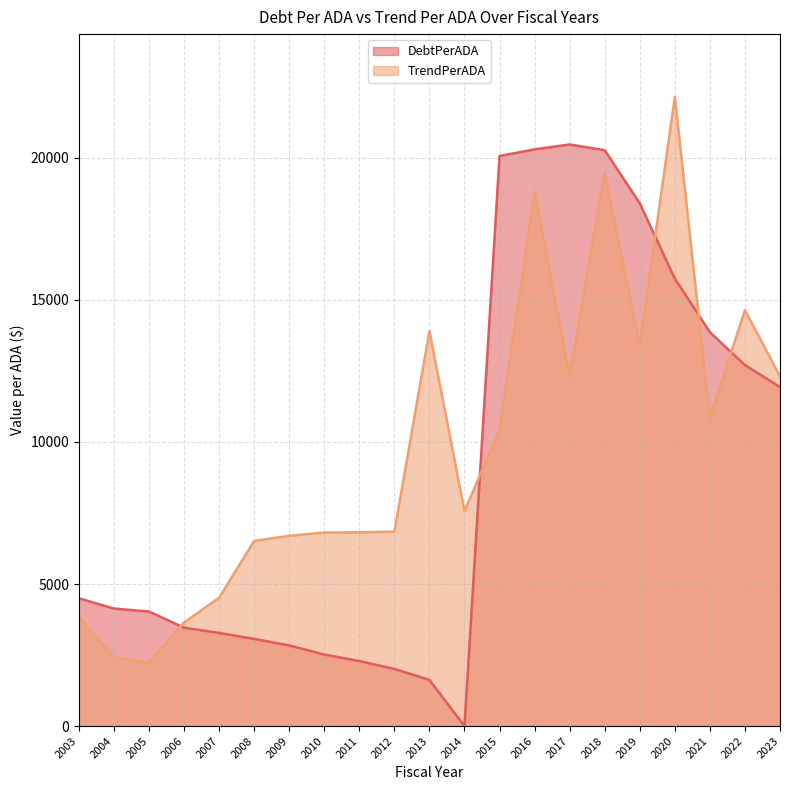

Reading left to right, extract all data points from this chart.

DebtPerADA: 4497.7	4136.4	4033.0	3463.2	3278.1	3067.4	2837.5	2517.0	2288.7	2009.7	1622.9	0.0	20067.0	20299.3	20472.3	20270.9	18401.9	15749.2	13865.1	12705.3	11935.2
TrendPerADA: 3836.0	2411.5	2238.3	3644.2	4516.5	6518.5	6696.7	6811.2	6821.8	6842.4	13908.9	7566.7	10434.1	18795.3	12293.3	19473.6	13392.5	22143.0	10843.0	14642.9	12309.3